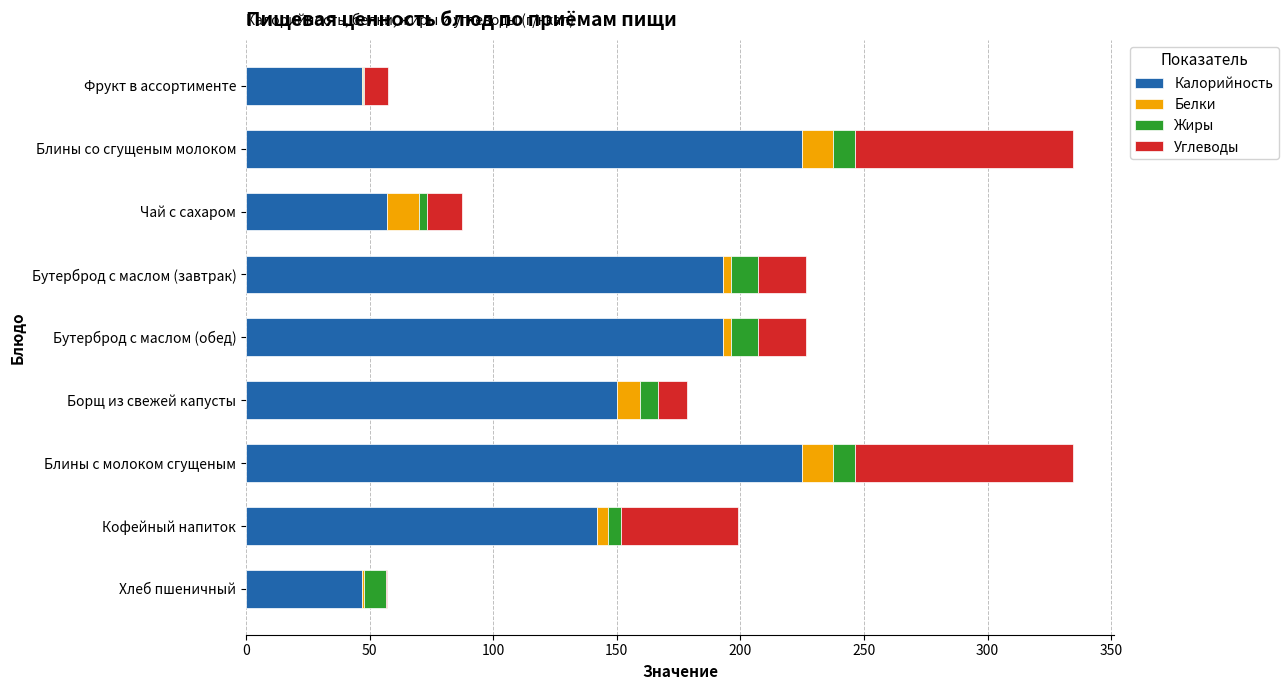

At which label is Калорийность closest to 136?

Кофейный напиток